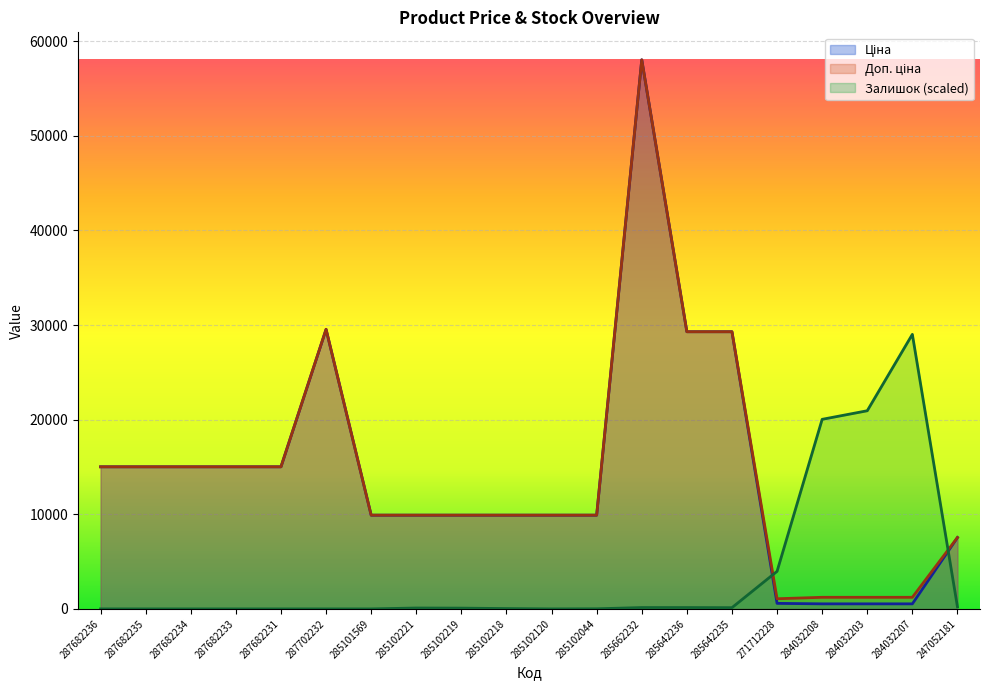

Where does the Ціна series first go above 9908?

287682236